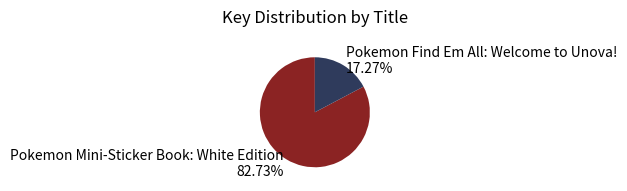

Rank the categories by value from highest to lowest.

Pokemon Mini-Sticker Book: White Edition, Pokemon Find Em All: Welcome to Unova!